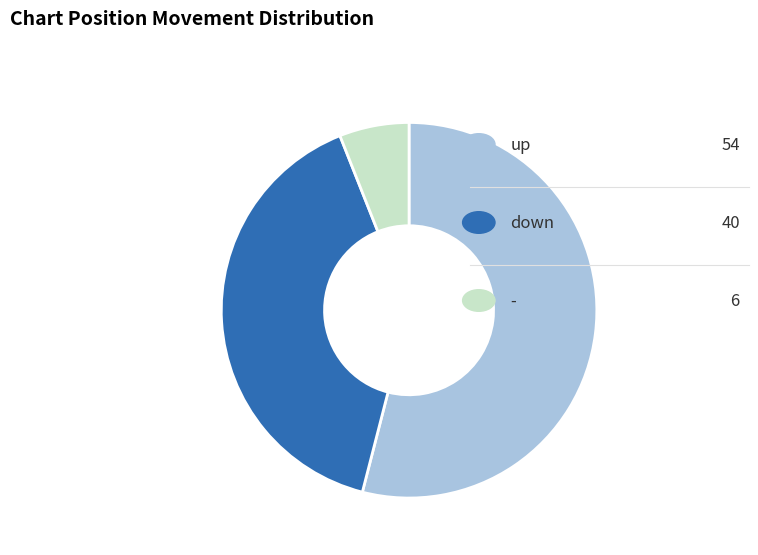

Is there any slice that represents more than half of the pie?

Yes